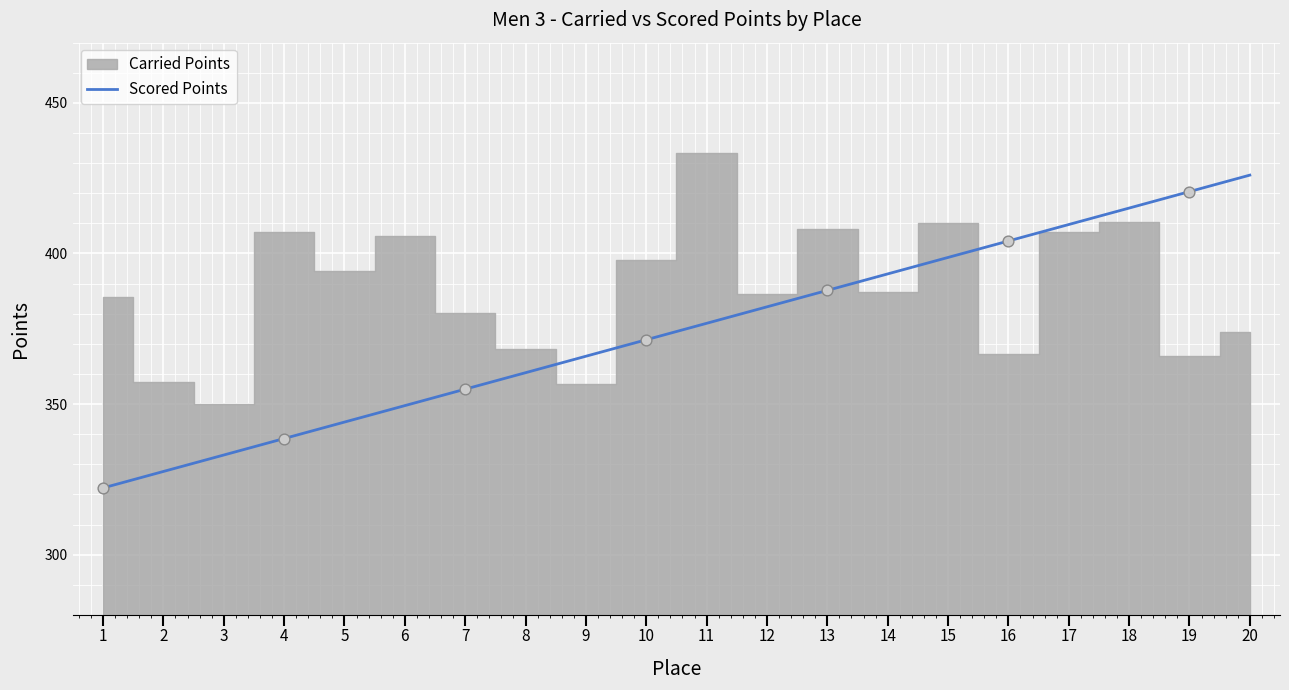

Rank the categories by Scored Points value from highest to lowest.

20, 19, 18, 17, 16, 15, 14, 13, 12, 11, 10, 9, 8, 7, 6, 5, 4, 3, 2, 1